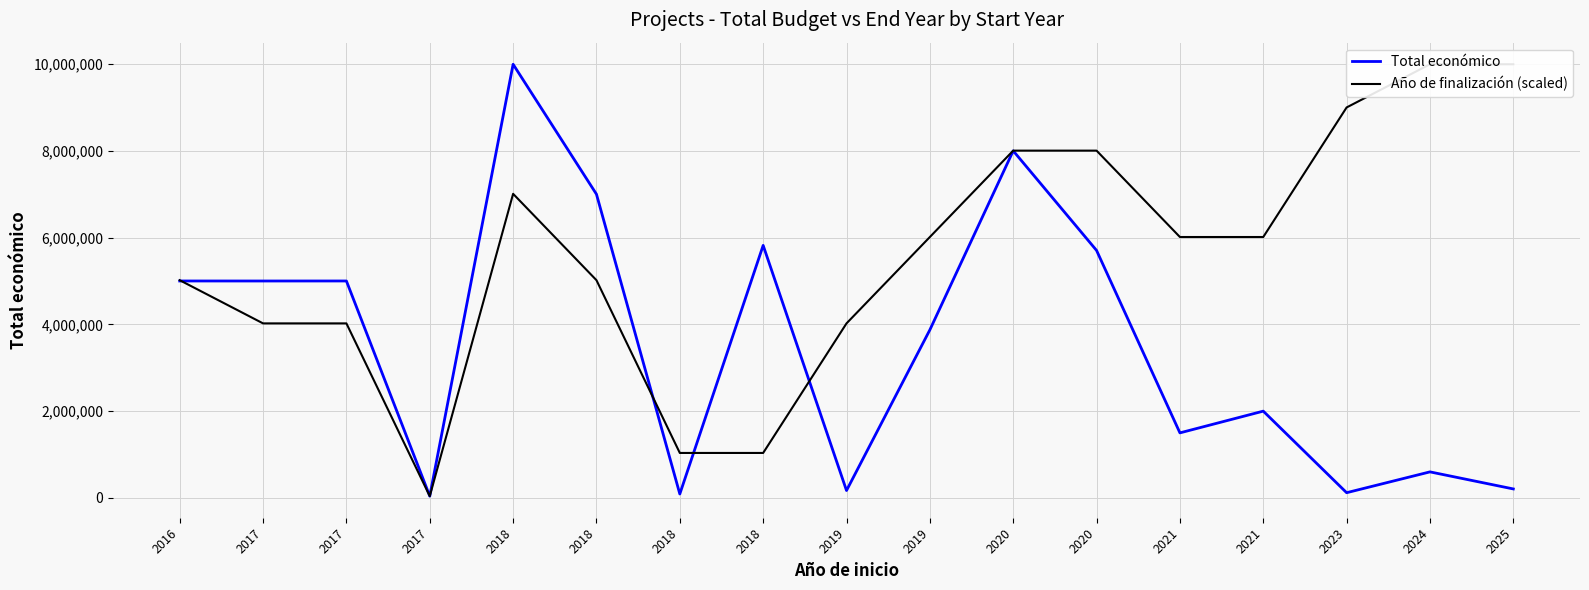

Which series has the largest total across all categories?

Año de finalización (scaled)